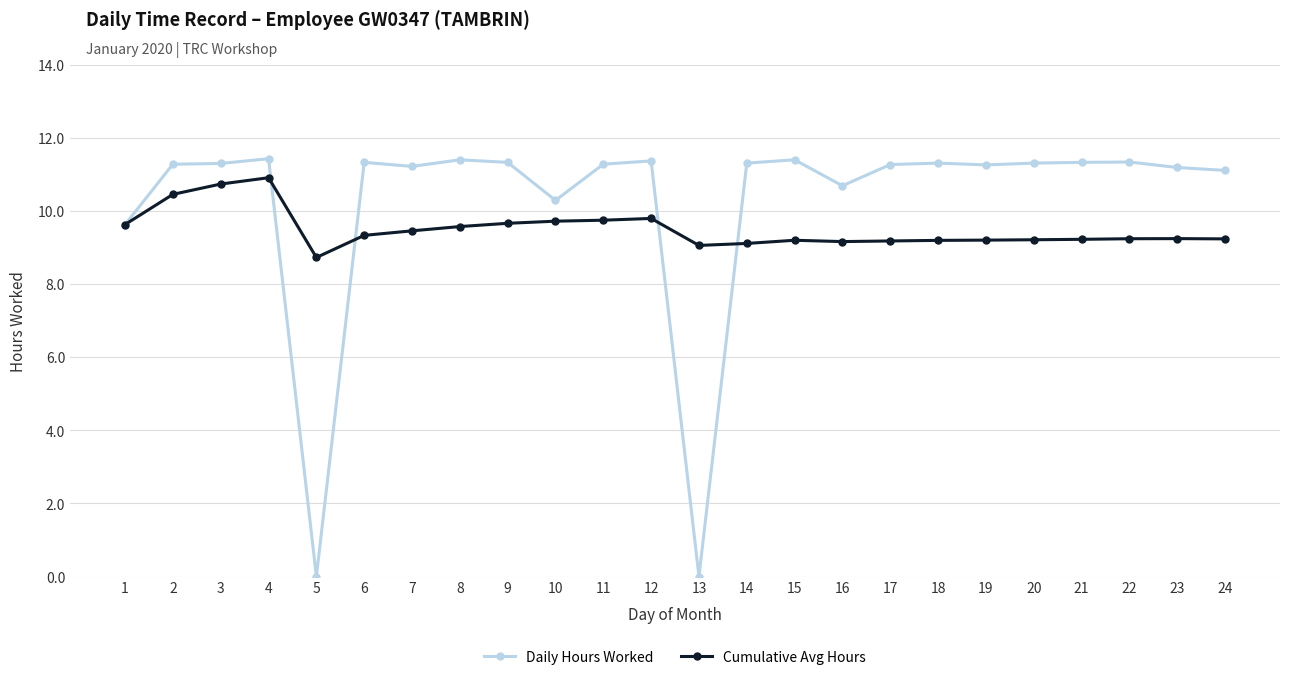

List the series in order of their overall mean, highest first.

Daily Hours Worked, Cumulative Avg Hours